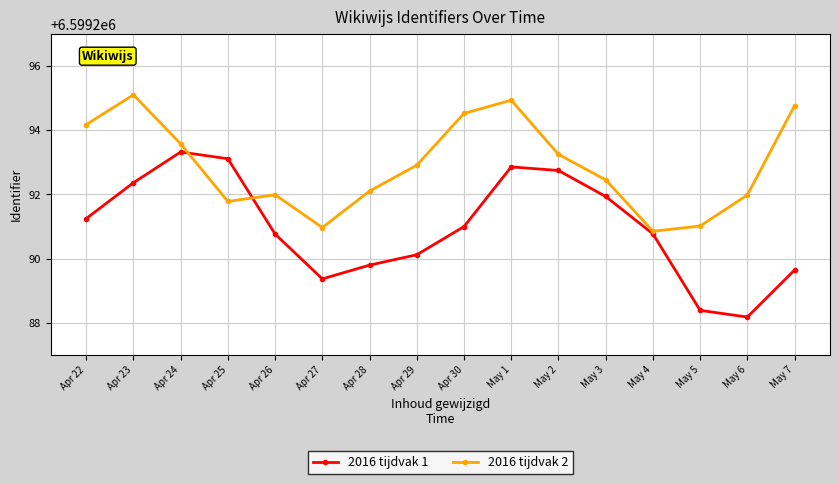

The 2016 tijdvak 1 series shows 4341360.0 at Apr 22. True or false?

False